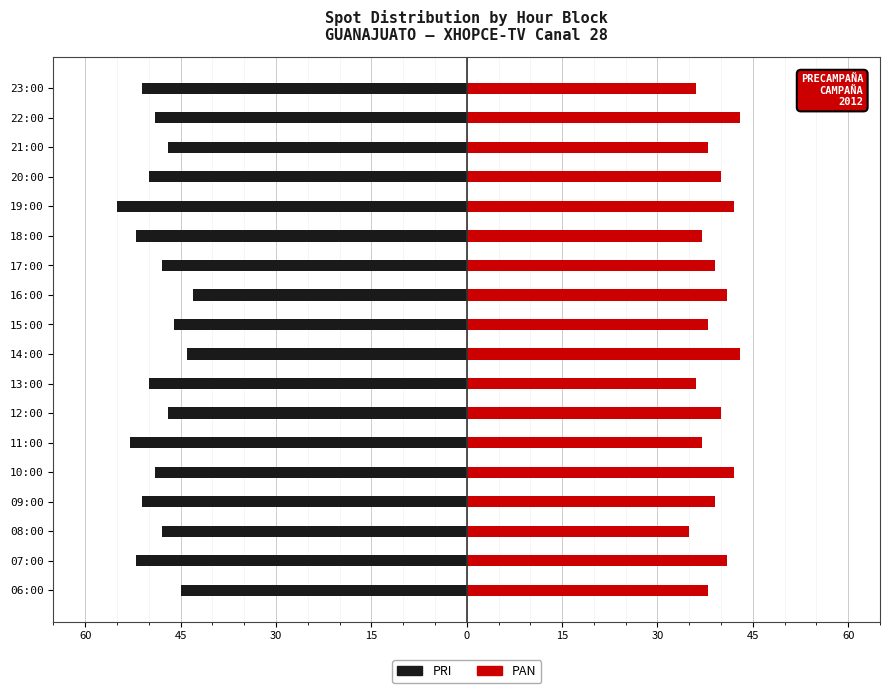

How many groups of bars are there?

18